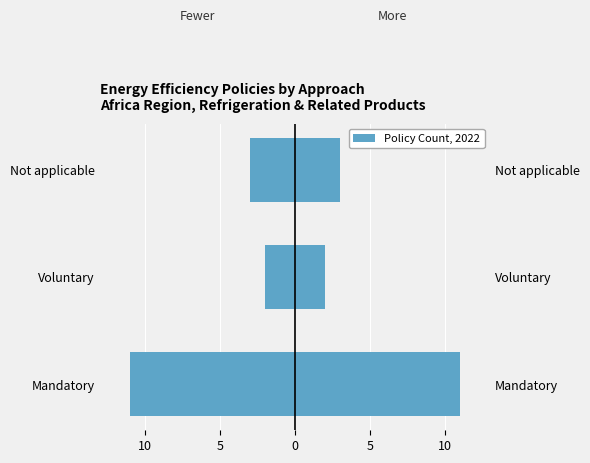

How many categories are shown in the chart?

3